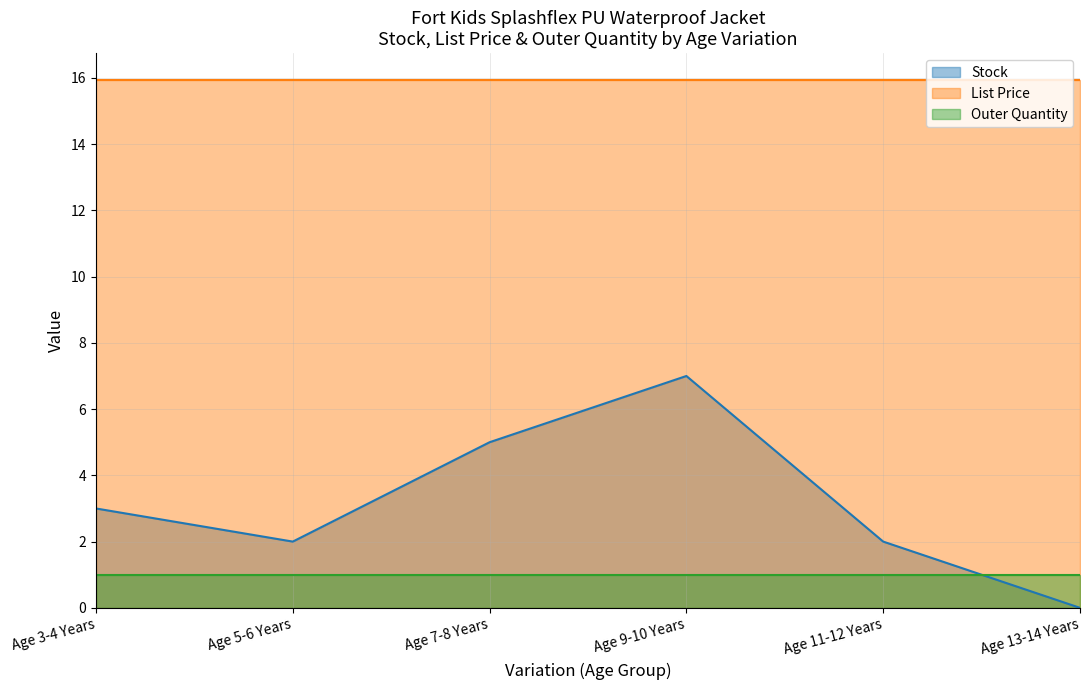

True or false: Outer Quantity has a value of 1.7 at Age 5-6 Years.

False